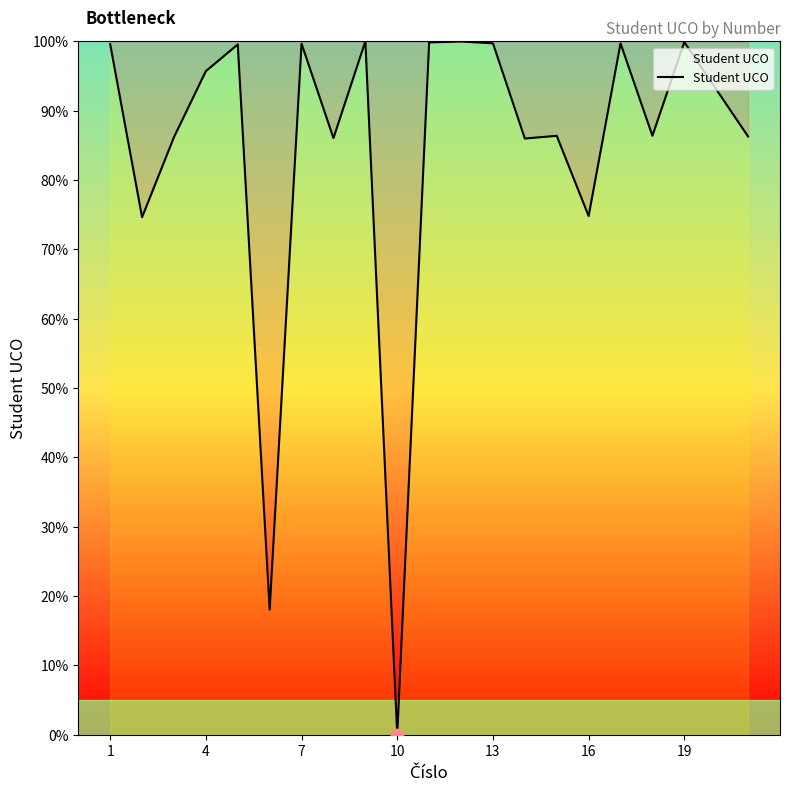

What is the maximum value shown in the chart?

100.0